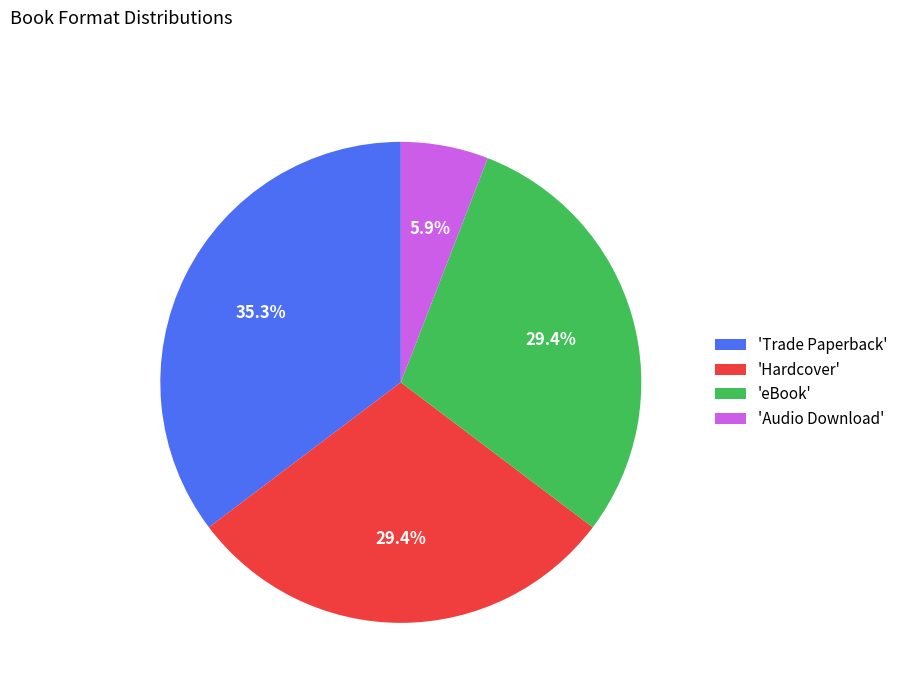

What is the smallest slice in the pie chart?

'Audio Download'